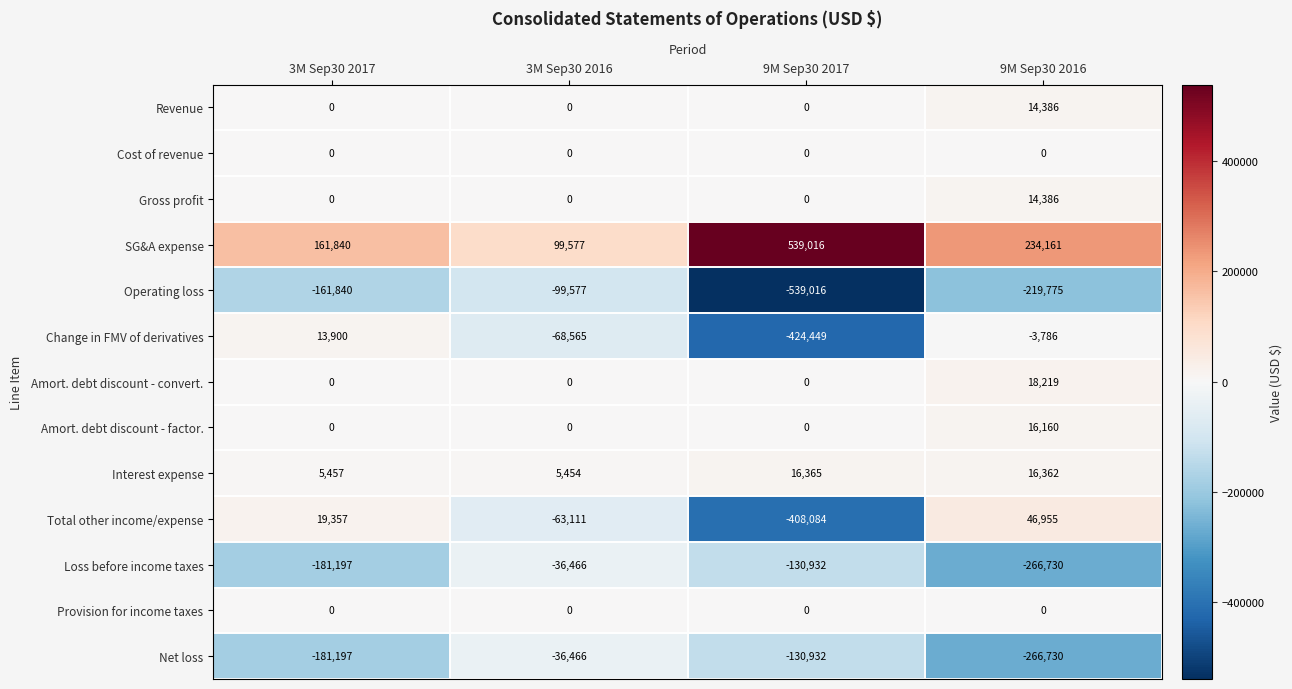

Which series has the widest spread of values?

Total other income/expense